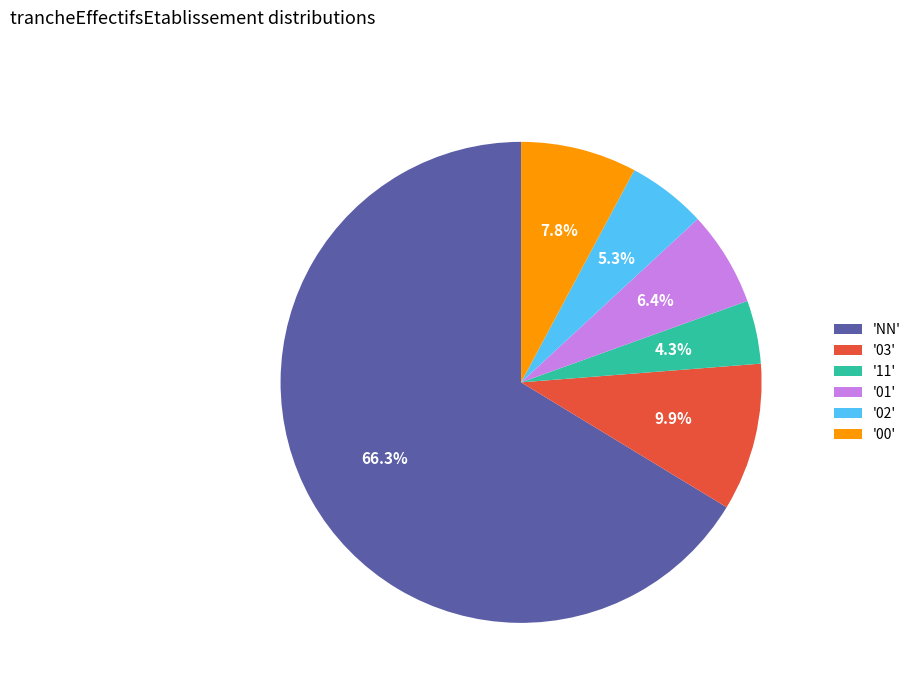

Between '01' and '11', which is larger?

'01'